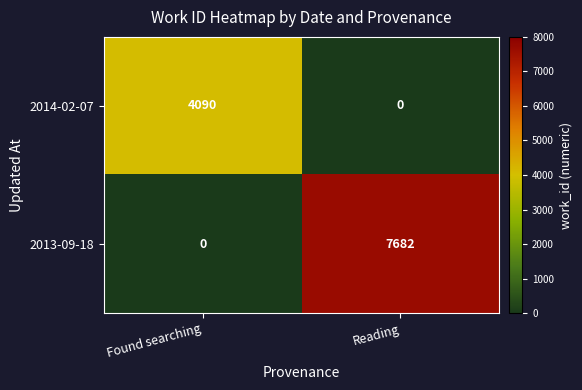

How many categories are shown in the chart?

2